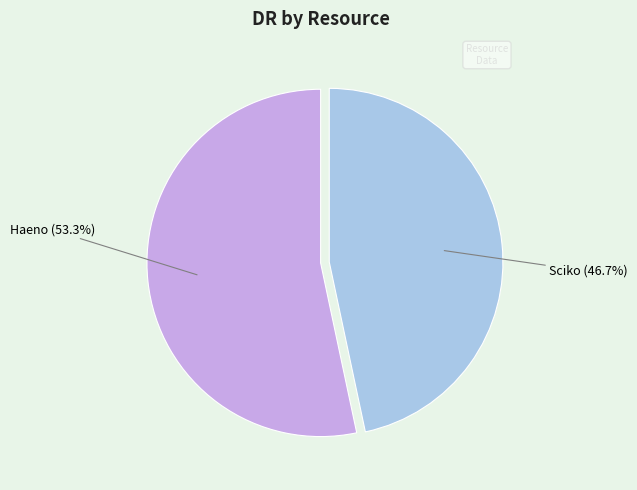

Approximately how many times larger is the value at Haeno (53.3%) compared to Sciko (46.7%)?

1.1